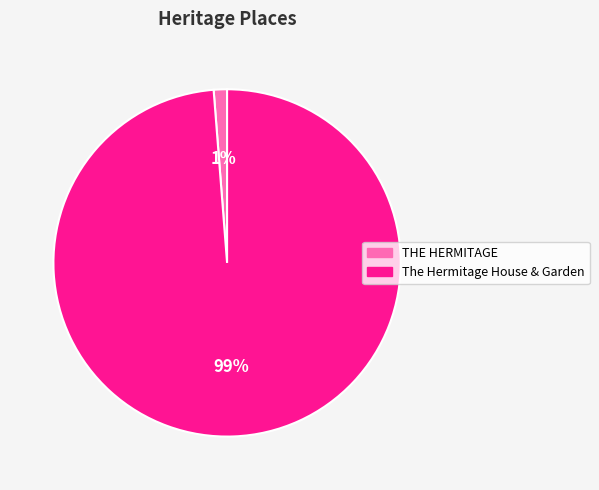

To the nearest percent, what is the difference between the largest and smallest slice percentages?

98%